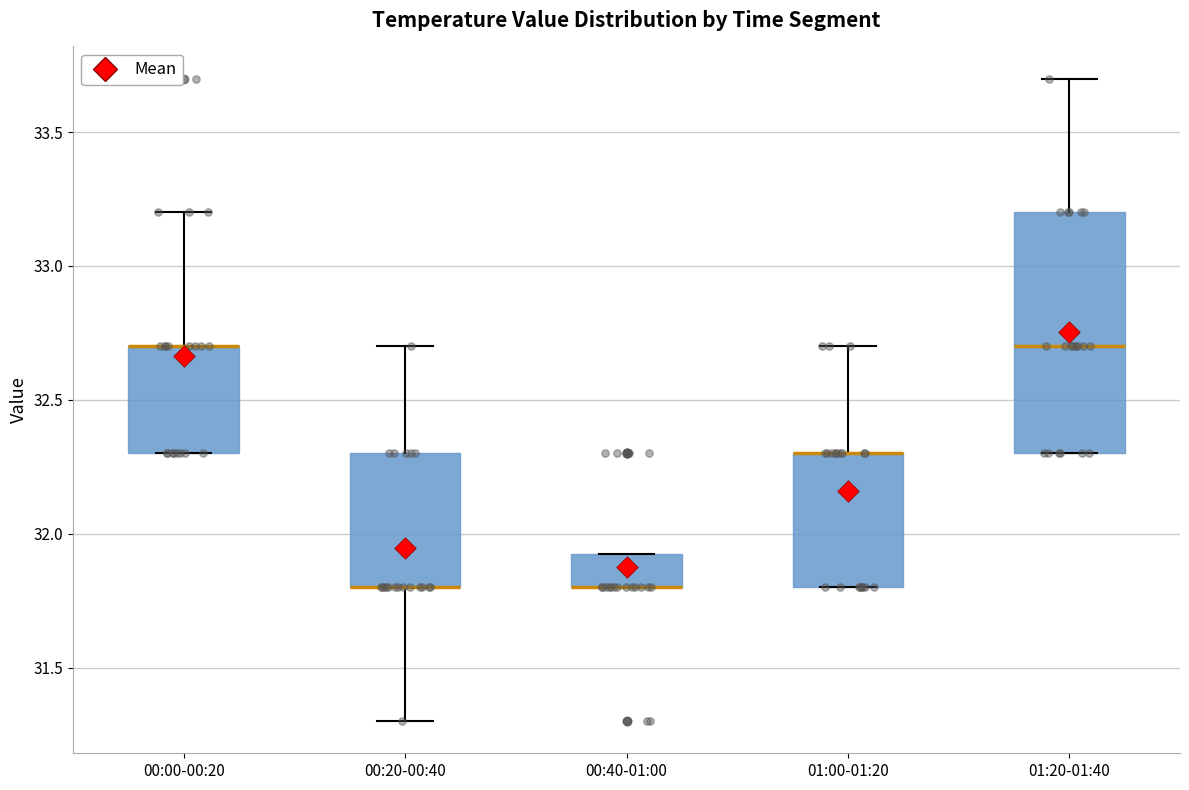

Reading left to right, read every box against the y-axis: the position of its median line, the range the box covers, and the ends of its whiskers. The values are not printed on the chart, so give them approximately, as read against the axis.

00:00-00:20: median 32.70 (drawn on the box's upper edge), box 32.30 to 32.70, whiskers 32.30 to 33.20
00:20-00:40: median 31.80 (drawn on the box's lower edge), box 31.80 to 32.30, whiskers 31.30 to 32.70
00:40-01:00: median 31.80 (drawn on the box's lower edge), box 31.80 to 31.95, whiskers 31.80 to 31.95
01:00-01:20: median 32.30 (drawn on the box's upper edge), box 31.80 to 32.30, whiskers 31.80 to 32.70
01:20-01:40: median 32.70, box 32.30 to 33.20, whiskers 32.30 to 33.70